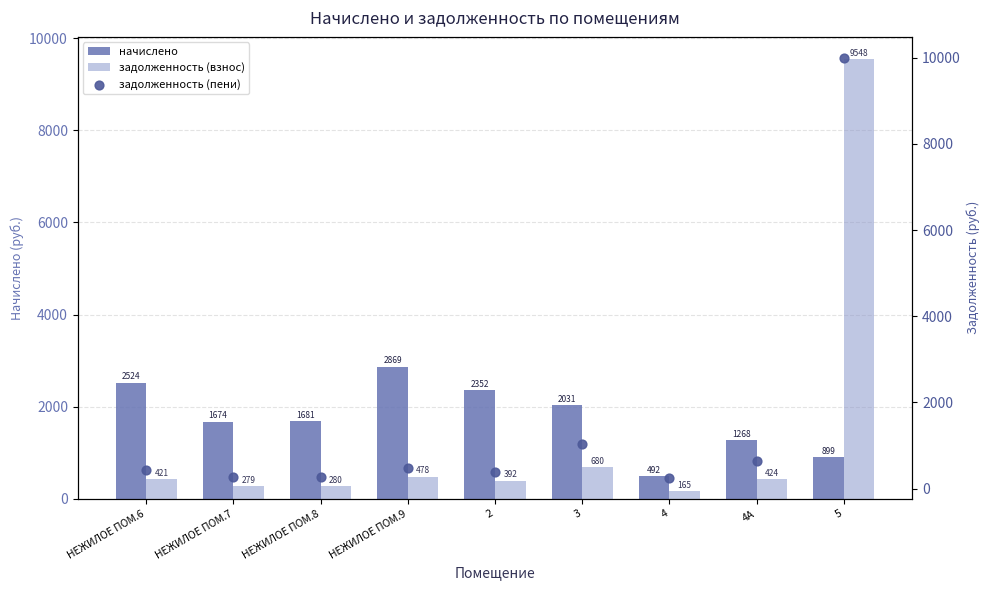

Which series has the largest total across all categories?

начислено